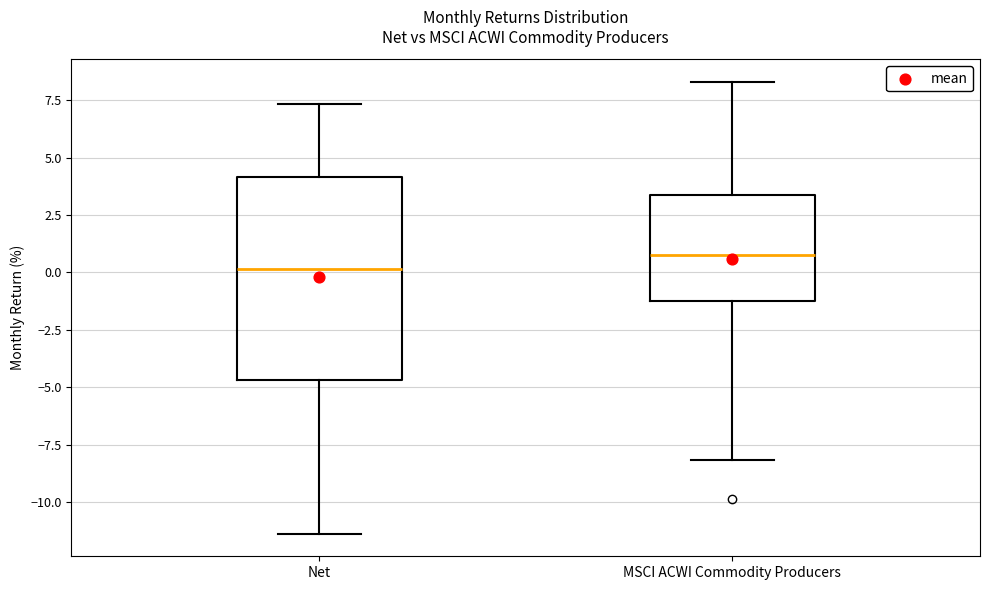

Where does the lower whisker of the box for Net end on the y-axis? The values are not printed on the chart, so give them approximately, as read against the axis.

-11.5